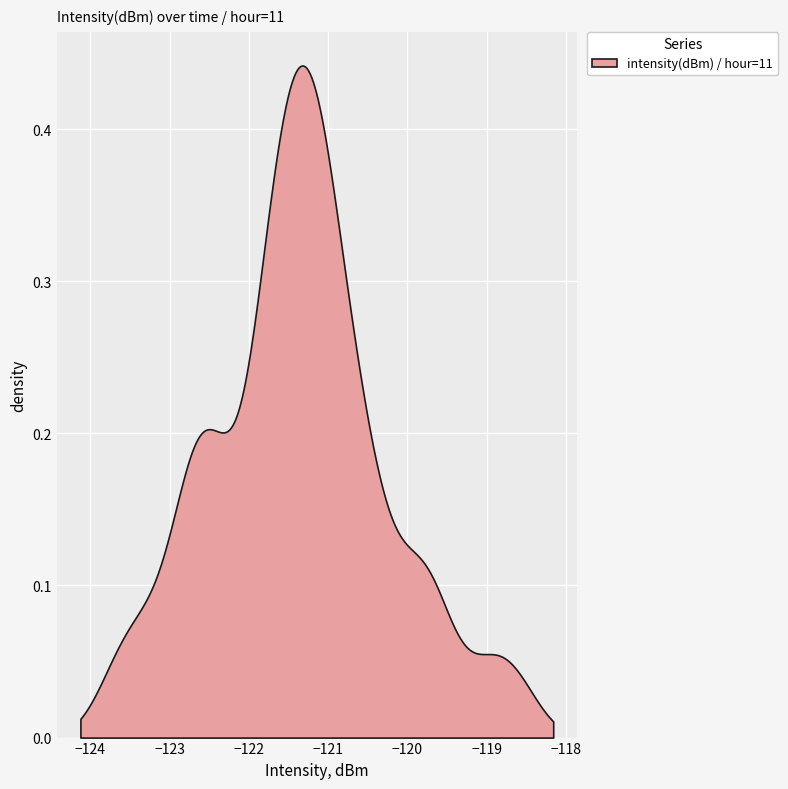

Does the chart display data point markers on the line(s)?

No